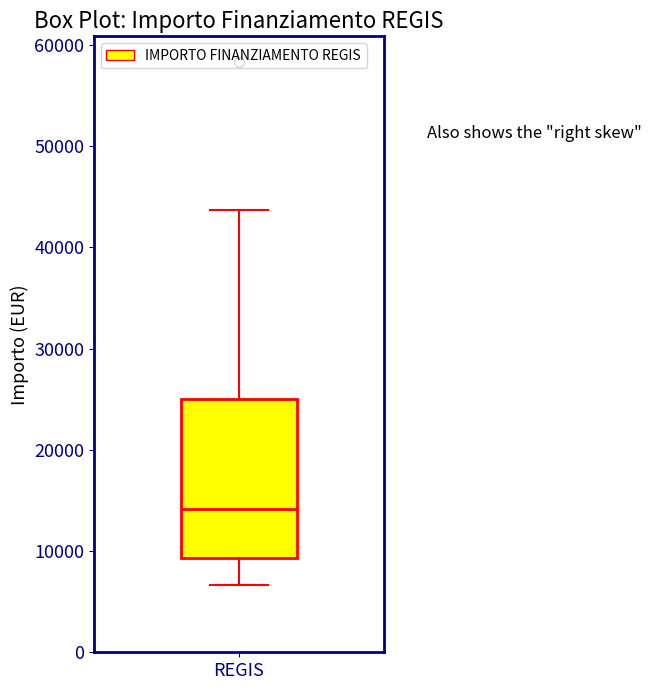

Transcribe this box plot: give where the median line is, the range the box spans, and where the two whiskers end, as read against the y-axis. The values are not printed on the chart, so give them approximately, as read against the axis.

median 14000, box 9000 to 25000, whiskers 7000 to 44000